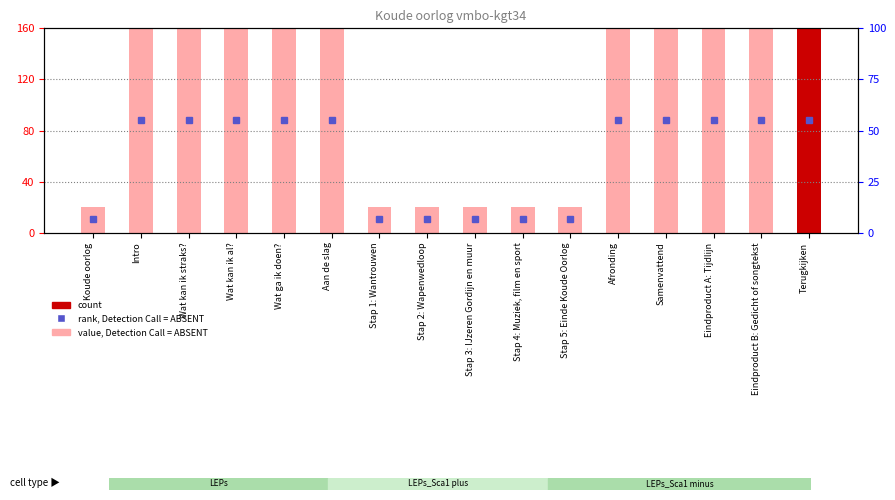

List the labels in order of value, largest first.

Terugkijken, Eindproduct B: Gedicht of songtekst, Eindproduct A: Tijdlijn, Samenvattend, Afronding, Aan de slag, Wat ga ik doen?, Wat kan ik al?, Wat kan ik straks?, Intro, Stap 5: Einde Koude Oorlog, Stap 4: Muziek, film en sport, Stap 3: IJzeren Gordijn en muur, Stap 2: Wapenwedloop, Stap 1: Wantrouwen, Koude oorlog